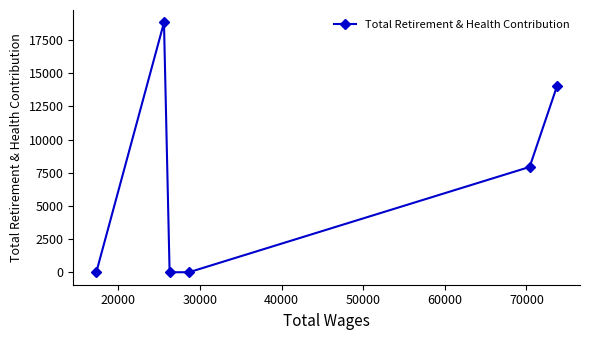

True or false: there are more than 2 points higher than both neighbors.

False